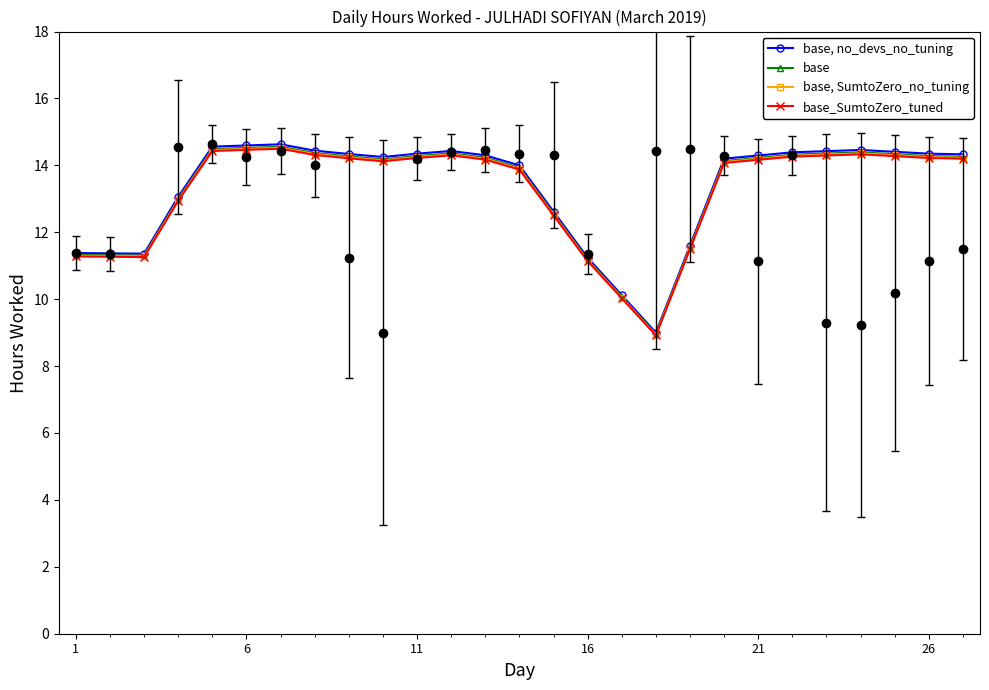

Which series changed the most between 7 and 13?

base, no_devs_no_tuning